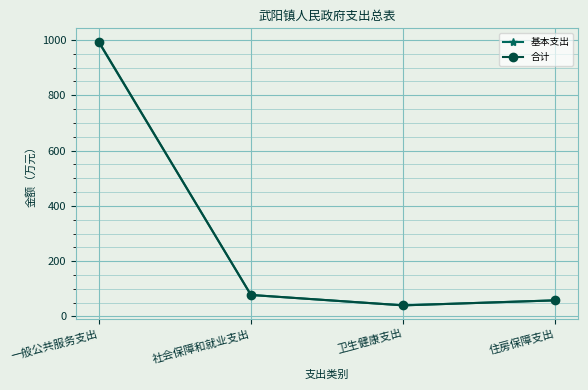

How many data points in 合计 are less than 77?

2